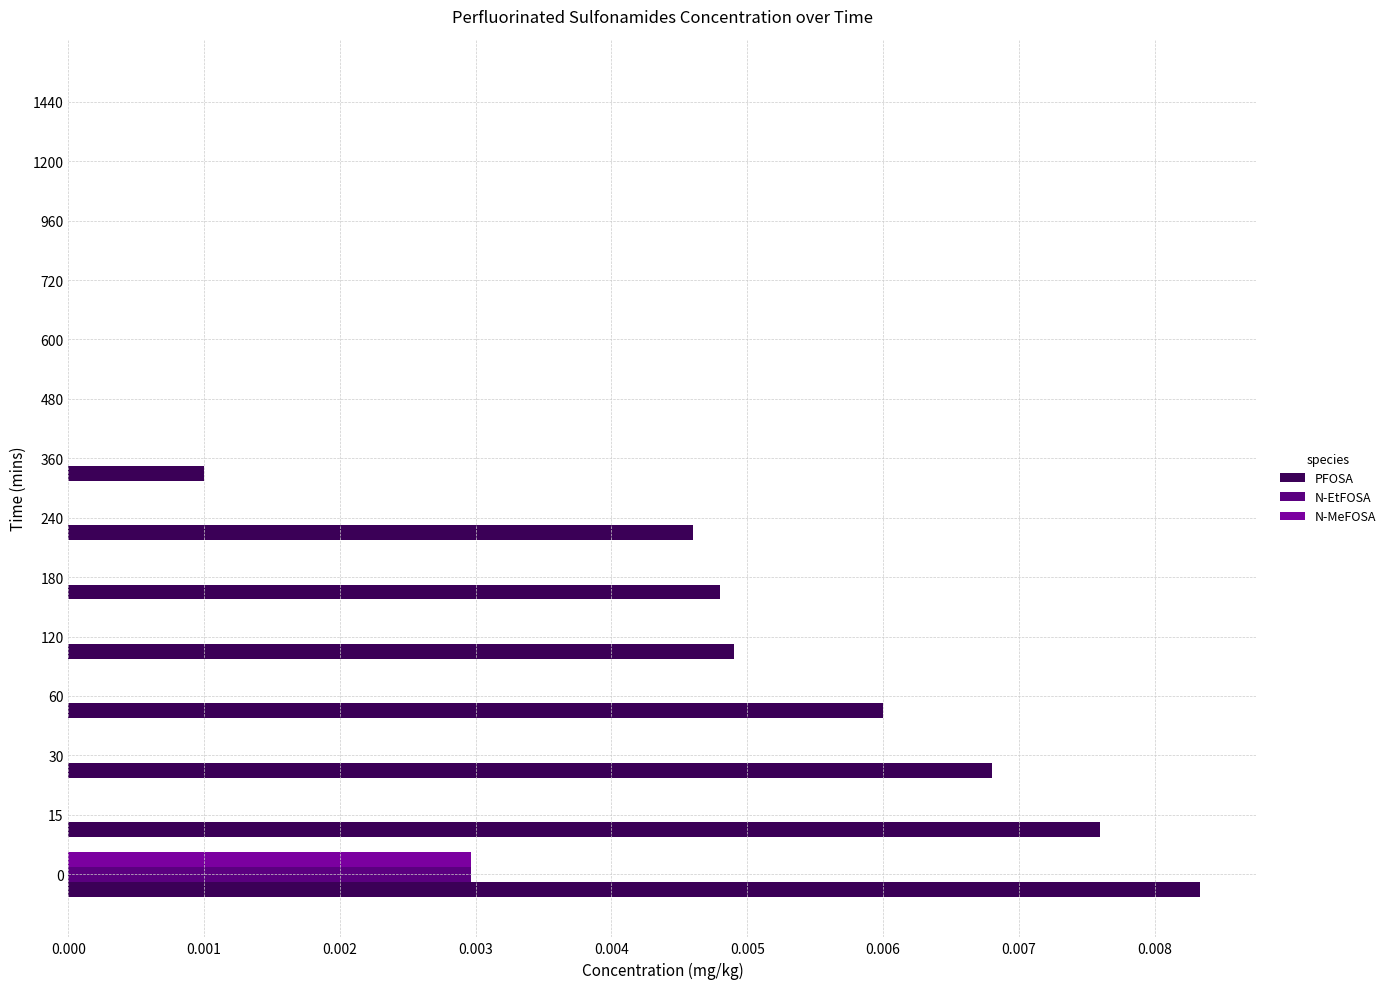

Which series changed the most between 60 and 360?

PFOSA